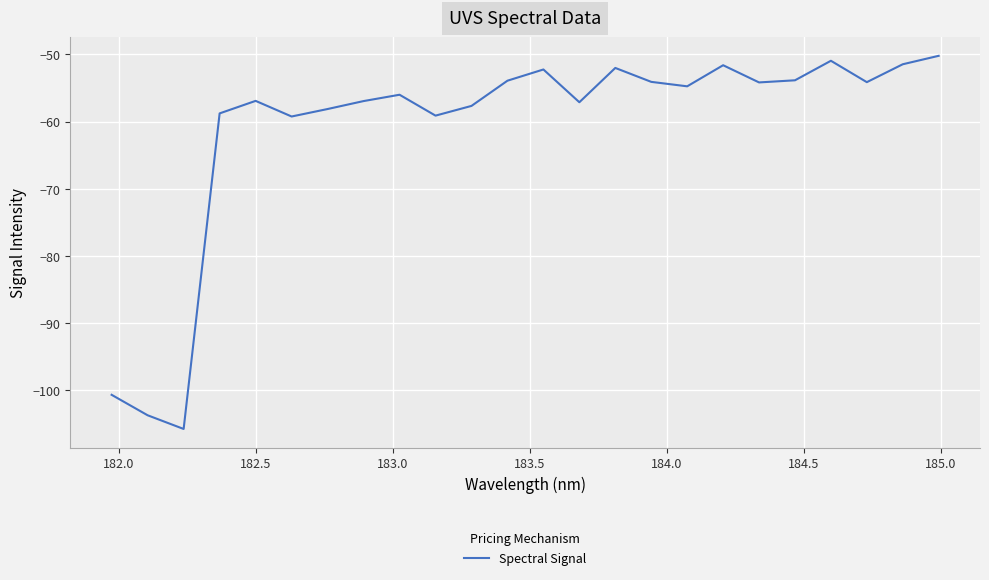

Does the chart display data point markers on the line(s)?

No